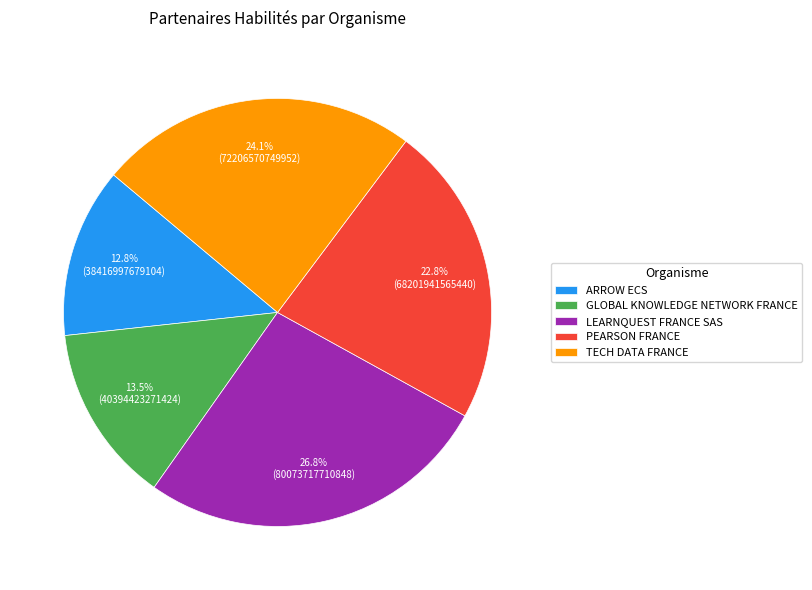

Which slice is the smallest?

ARROW ECS